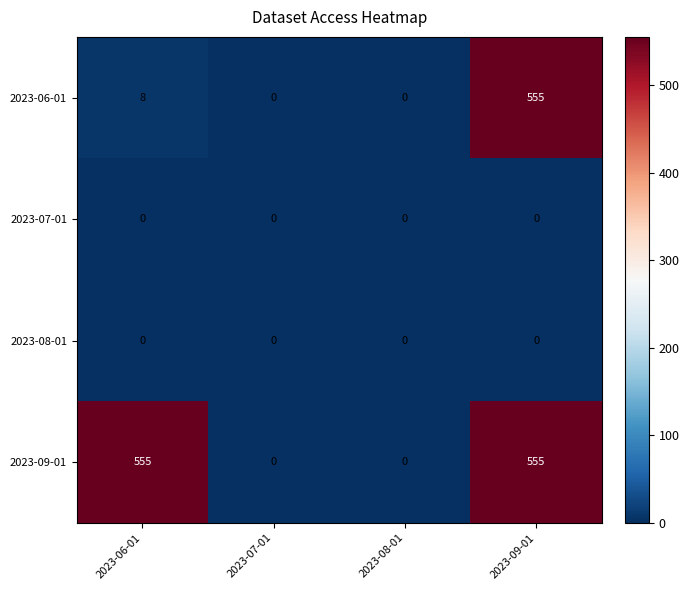

How many series are shown in this chart?

4